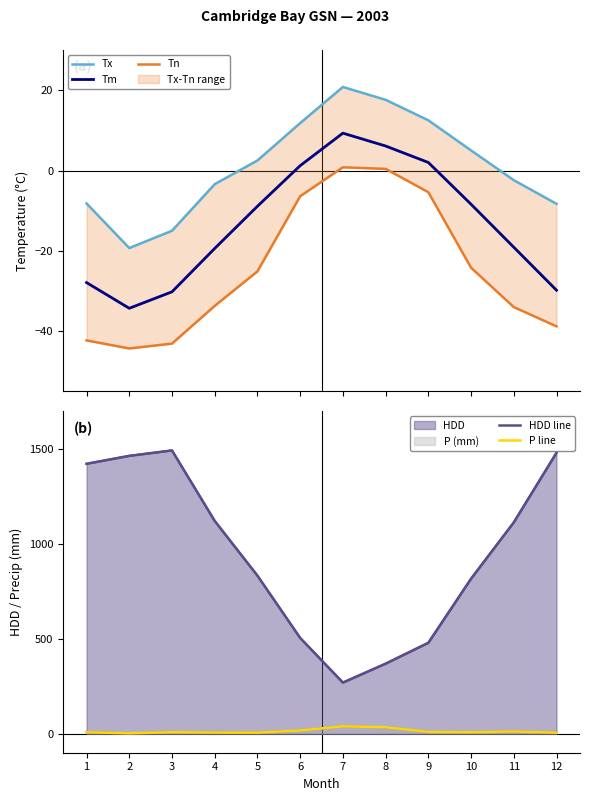

What is the maximum value for Tn?

0.8